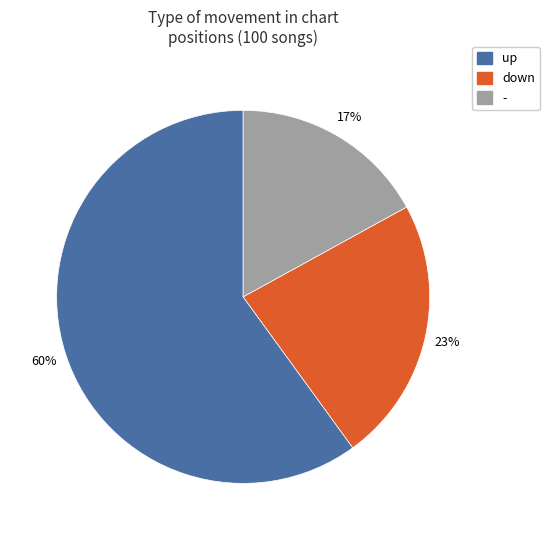

Approximately how many times larger is the value at up compared to down?

2.6